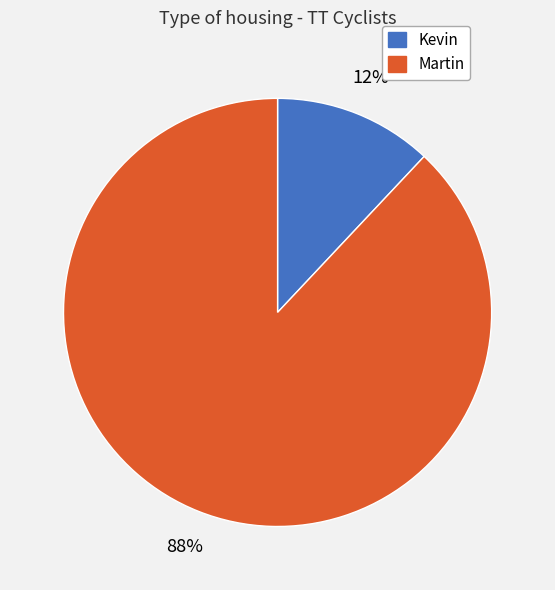

What is the majority slice?

Martin